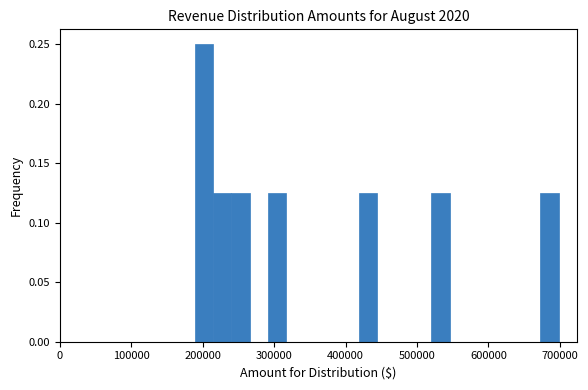

Read against the x-axis, roughly where is the centre of the tallest bar?

200000